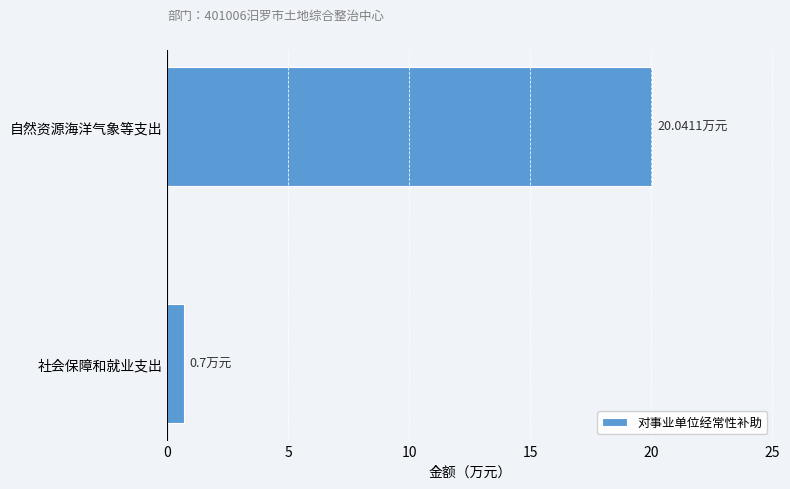

What is the average value?

10.4